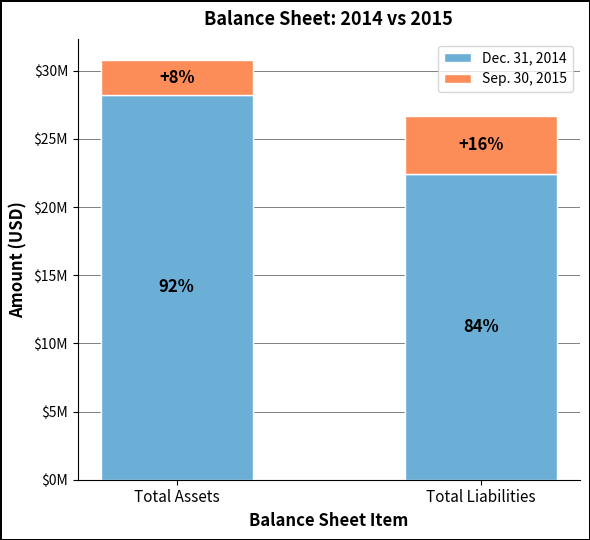

Read the Dec. 31, 2014 value at Total Liabilities, to the nearest 10.

22462560